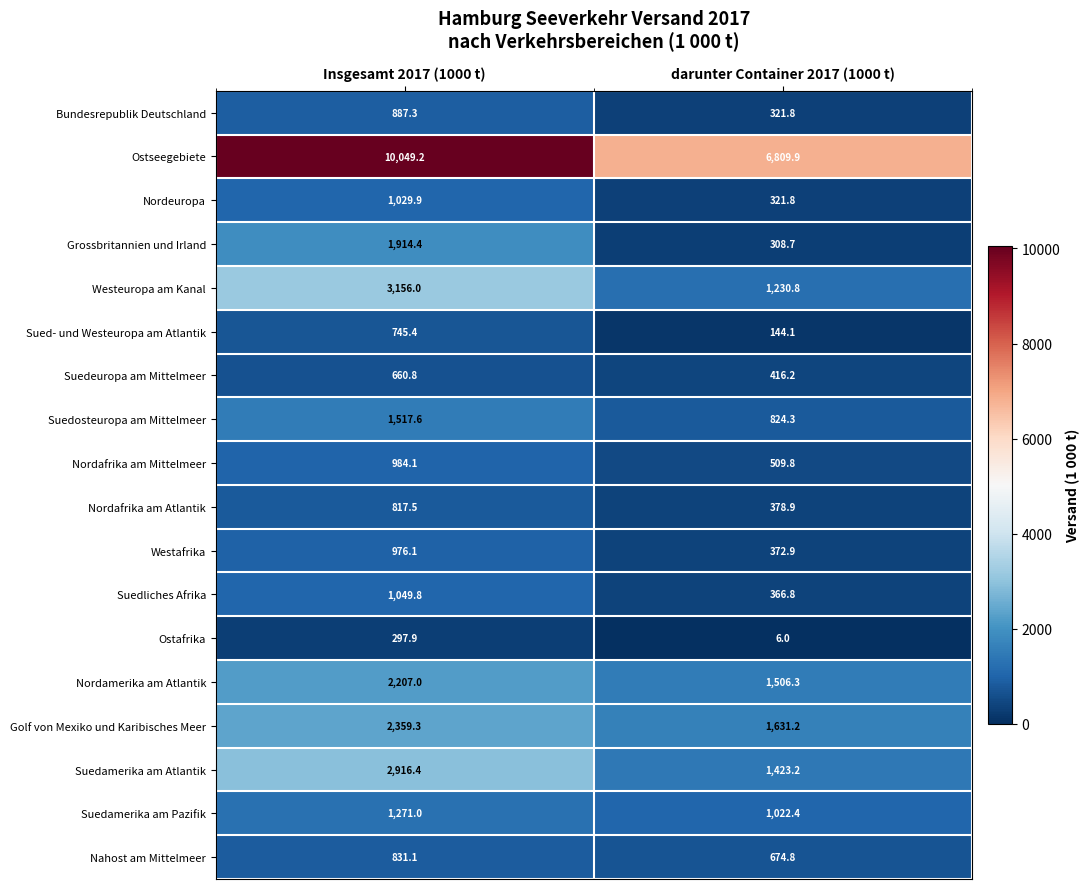

At which label does Suedamerika am Pazifik reach its minimum?

darunter Container 2017 (1000 t)